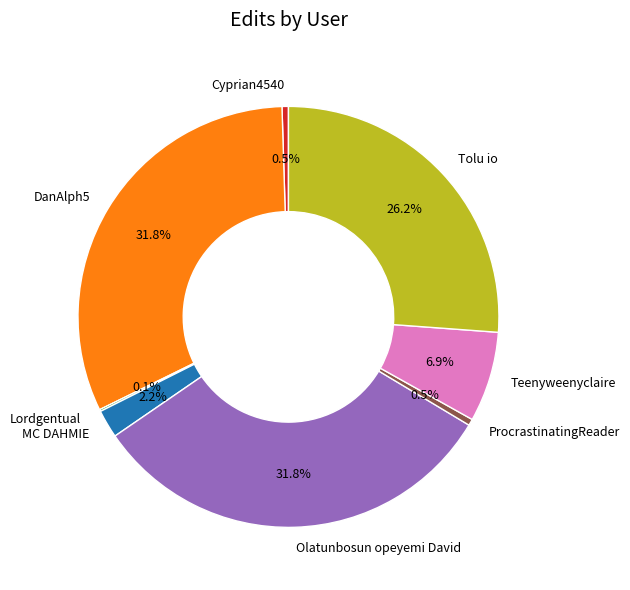

To the nearest percent, what percentage of the pie is DanAlph5?

32%